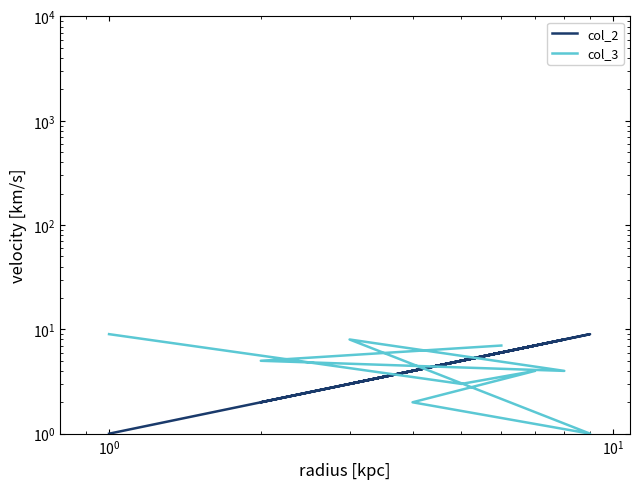

Is it true that col_3 equals 3 at $\mathdefault{10^{-2}}$?

False